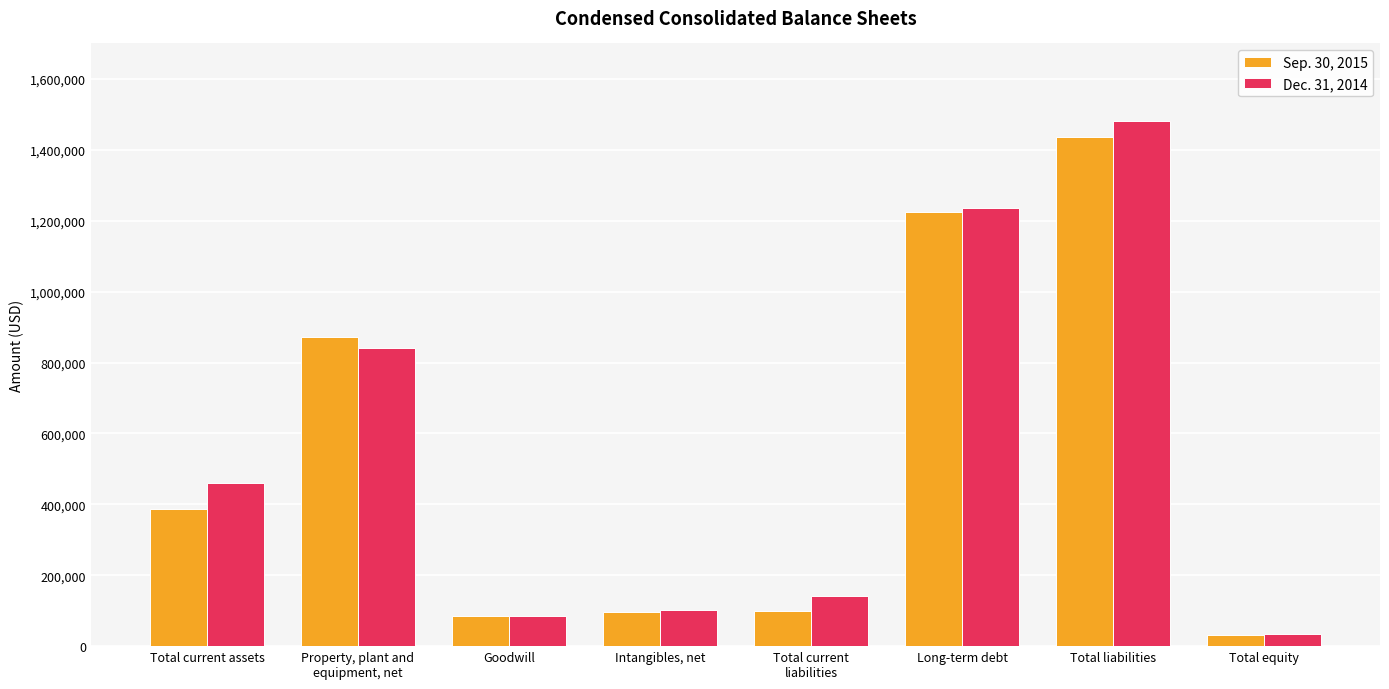

What is the maximum value shown in the chart?

1480542